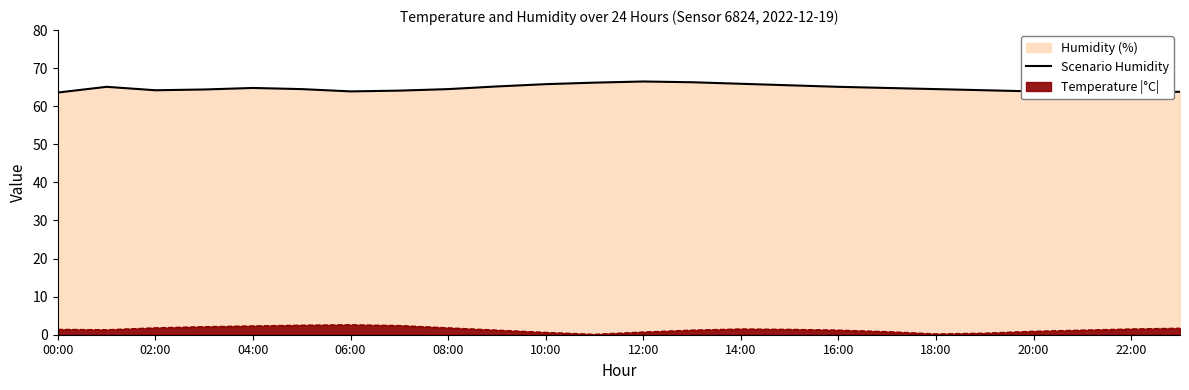

How many lines are shown in the chart?

1